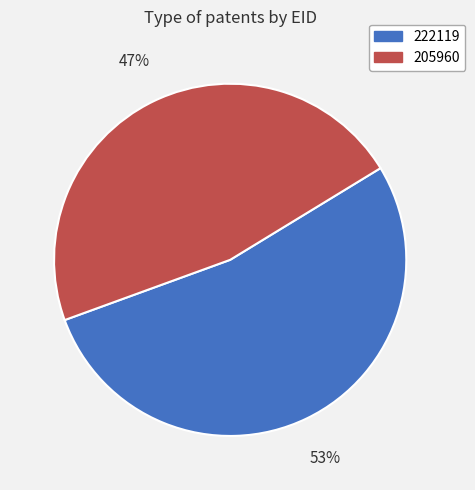

What percentage is the 222119 slice, to the nearest percent?

53%